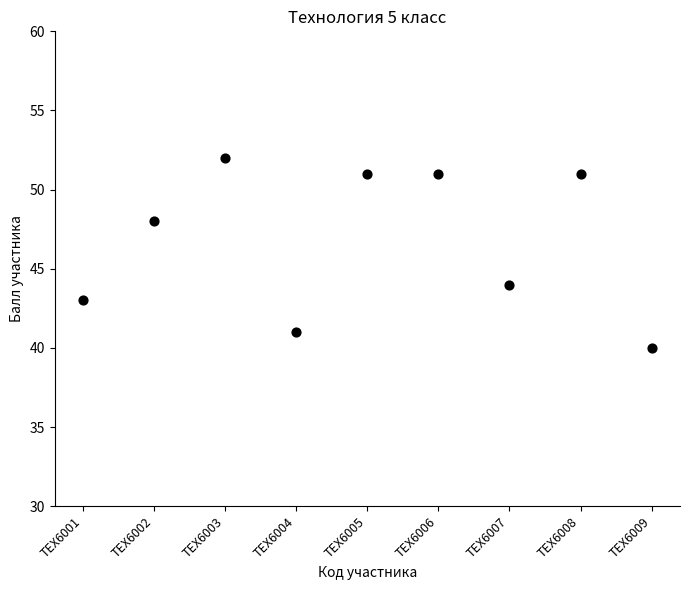

What is the average Y value?

47